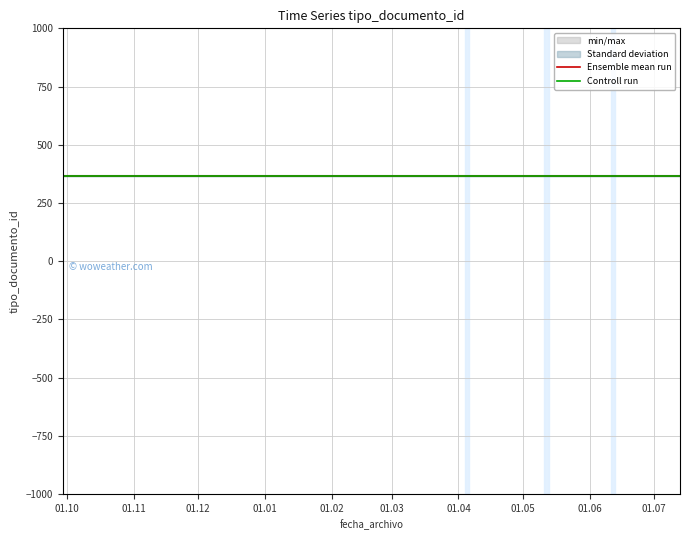

What is the minimum value for Controll run?

365.5